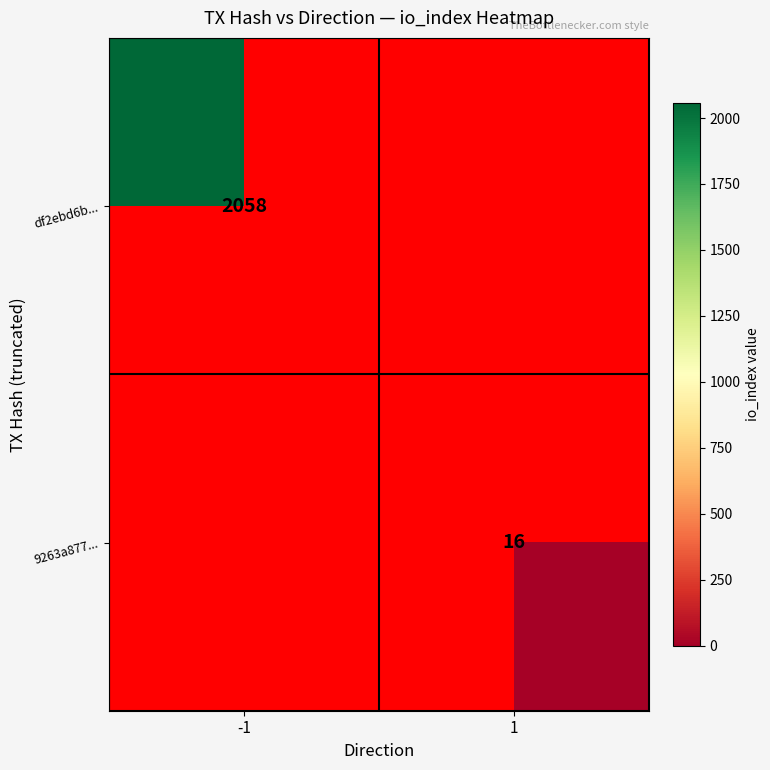

True or false: df2ebd6b... has a value of 2058 at -1.

True